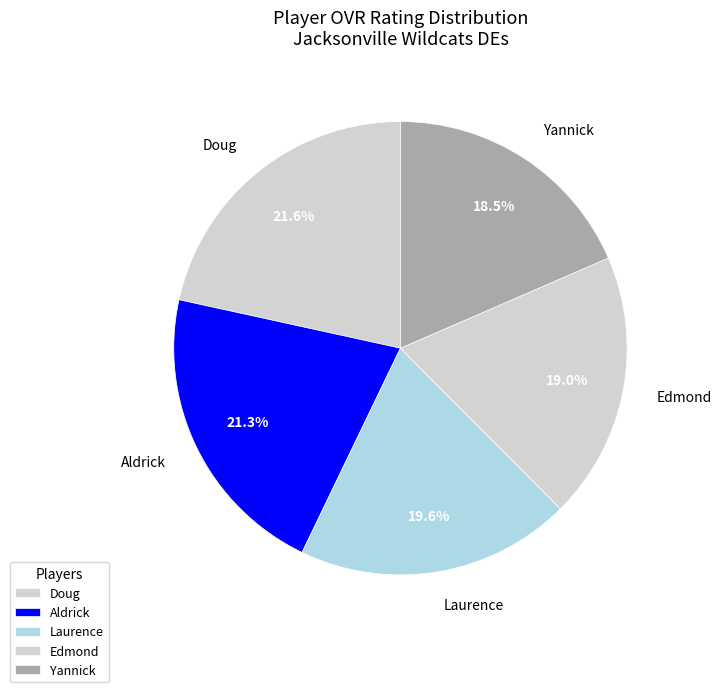

What is the smallest slice in the pie chart?

Yannick